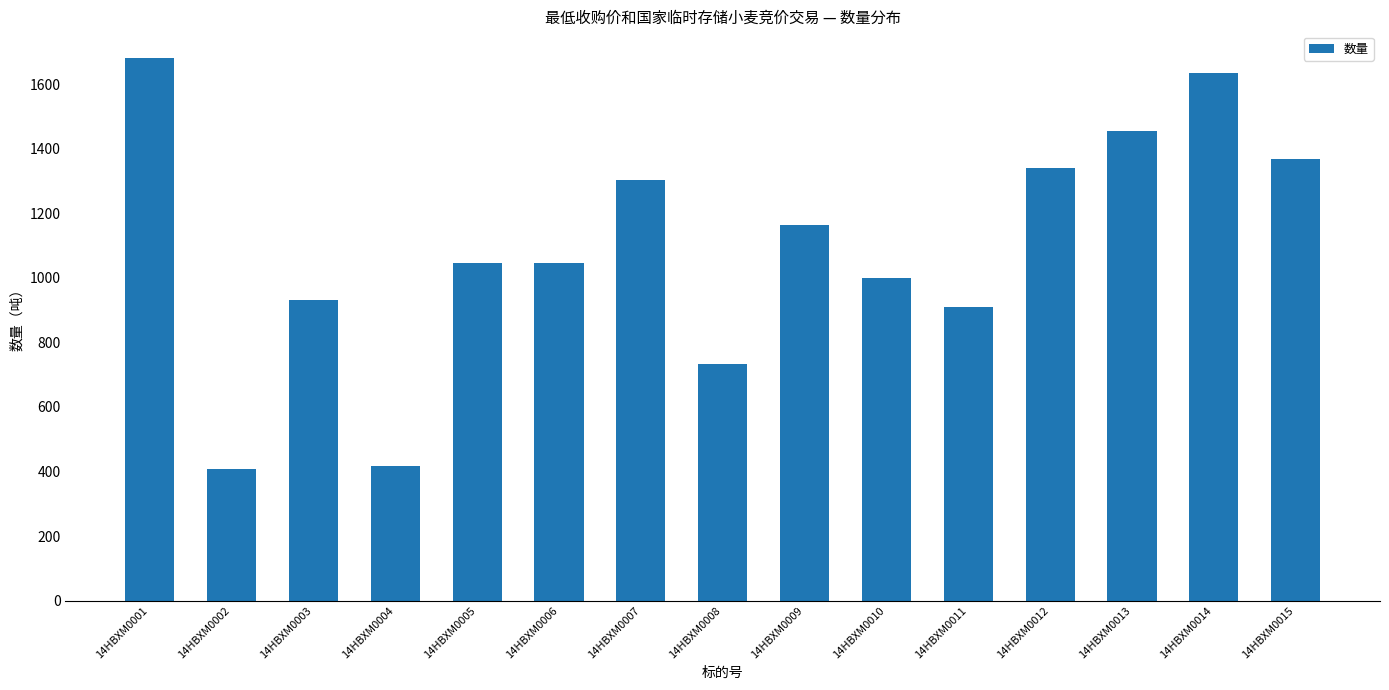

What is the difference between the second highest and minimum values?

1227